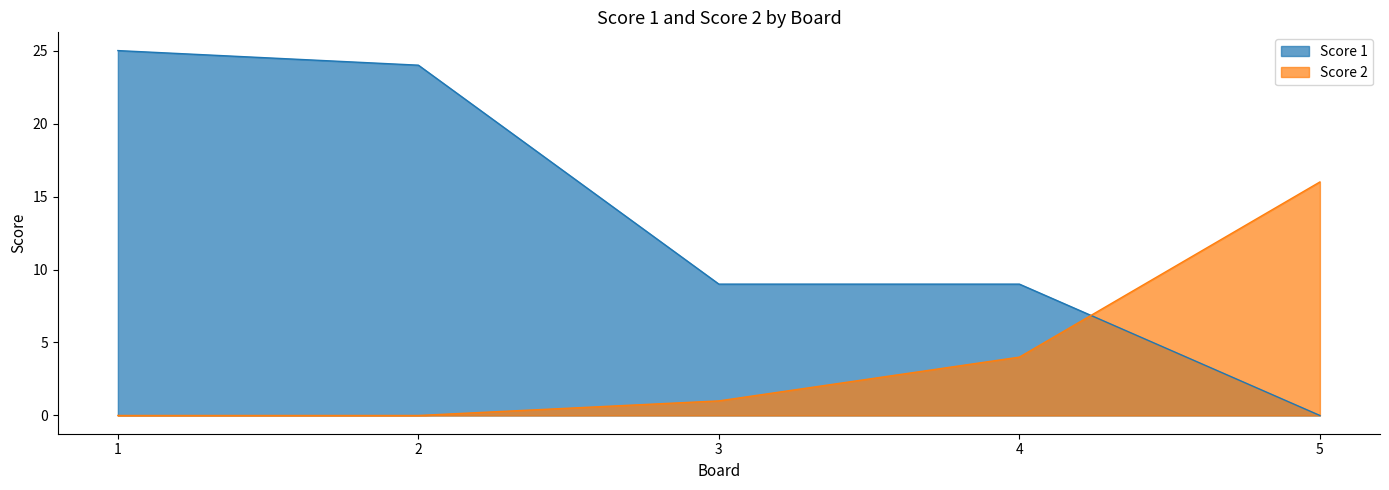

List the labels in order of Score 2 value, largest first.

5, 4, 3, 1, 2